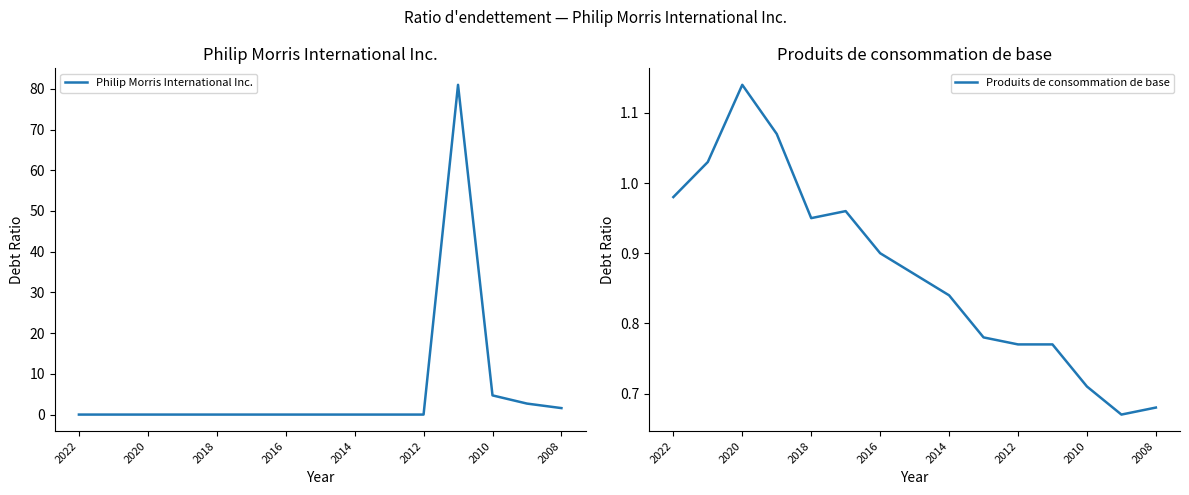

What is the average value of the Produits de consommation de base series?

0.9